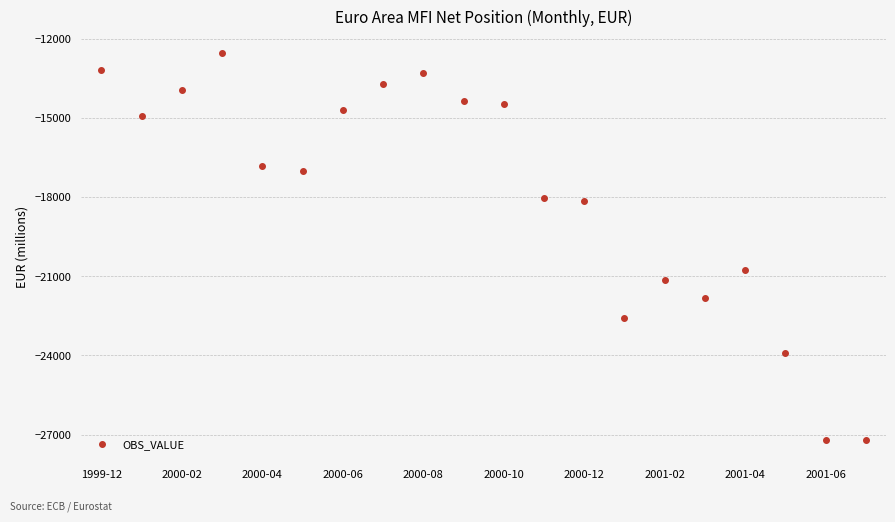

How many data points are above -16841?

9